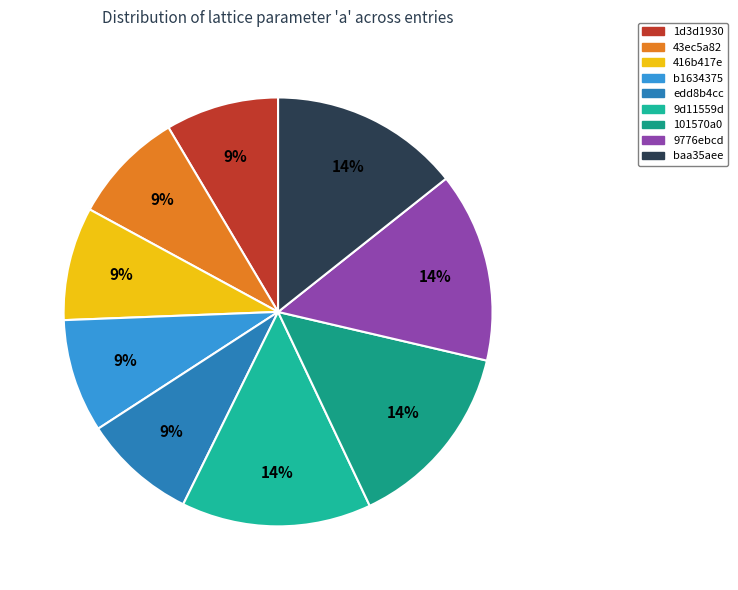

What percentage is the edd8b4cc slice, to the nearest percent?

9%